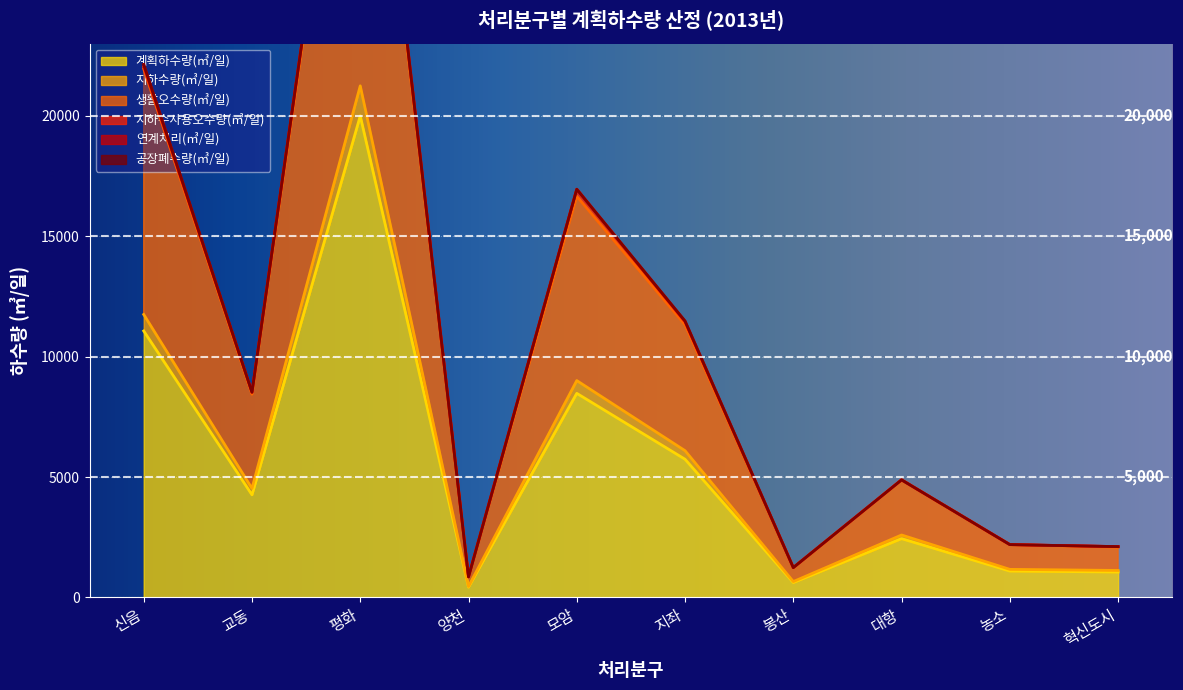

What is the spread (max minus min) of values at 농소?

1097